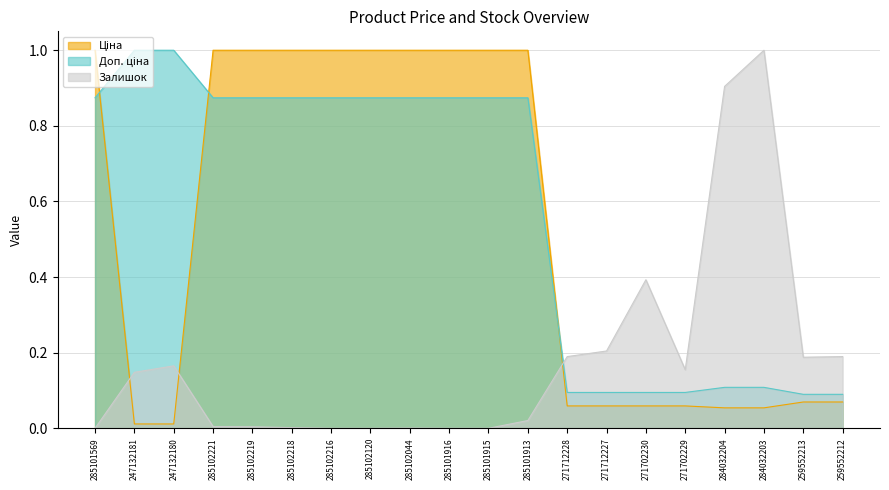

What is the total value across all series at 271702229?

0.3